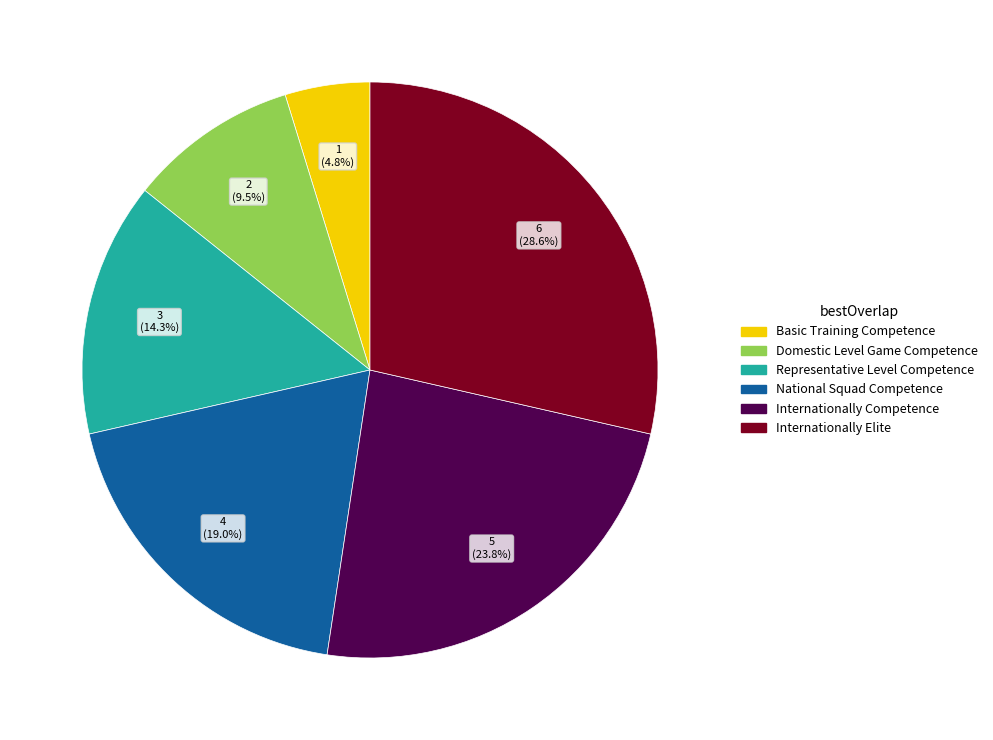

Count the number of slices in the pie.

6